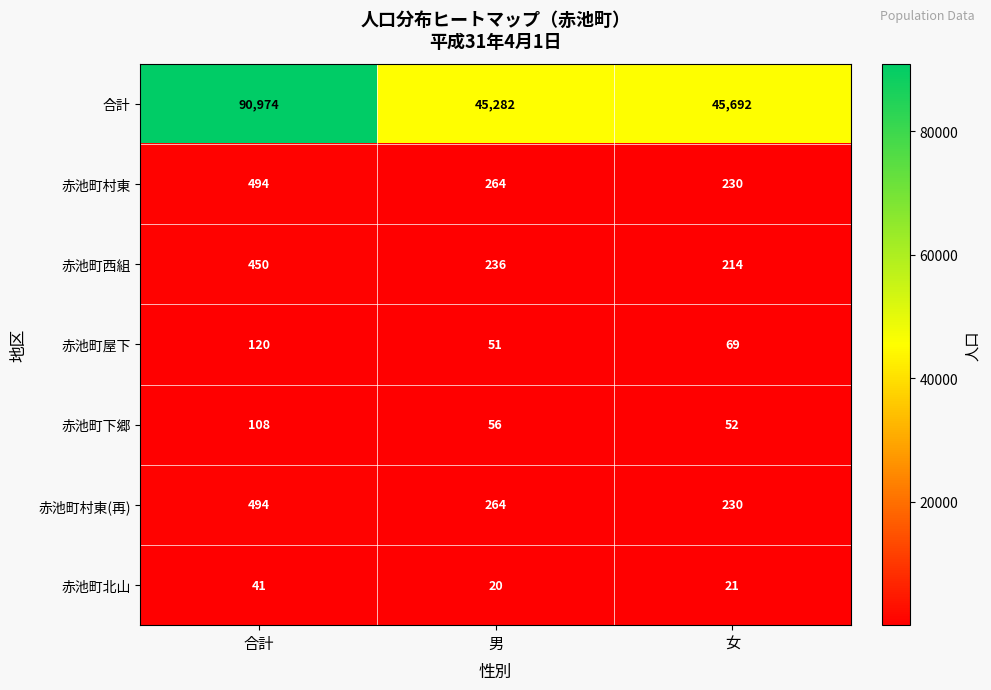

The 赤池町西組 series shows 236 at 男. True or false?

True